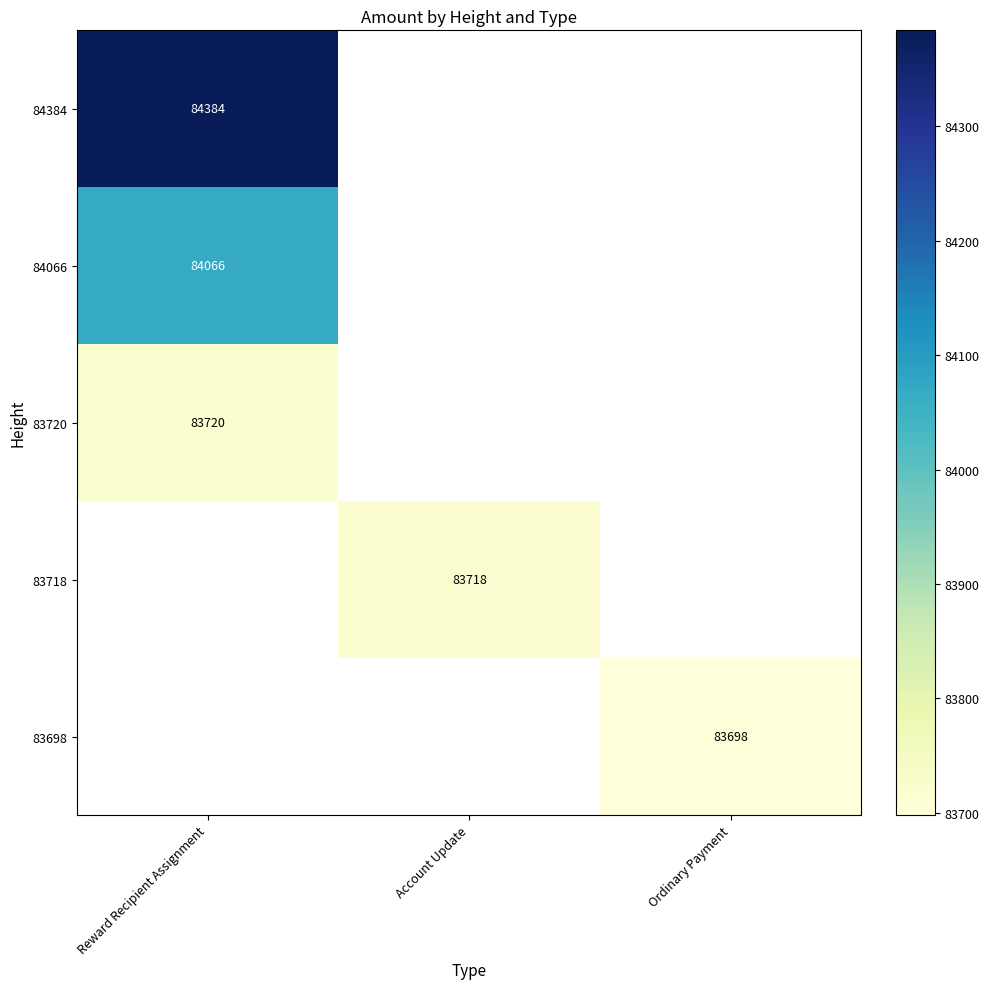

True or false: 83718 has a value of 83718 at Account Update.

True